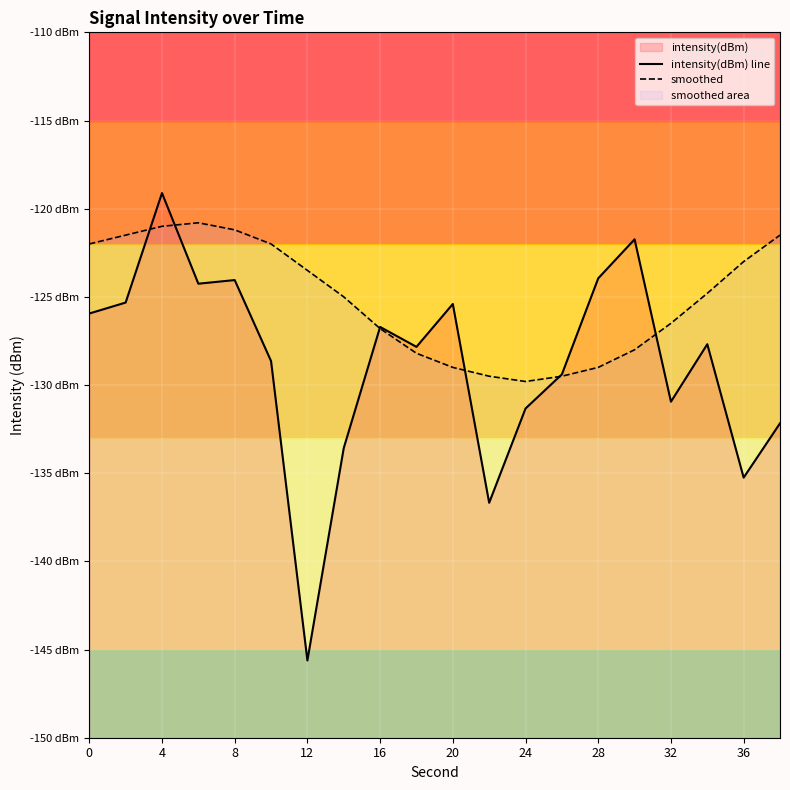

How many values in the smoothed series exceed -124?

9